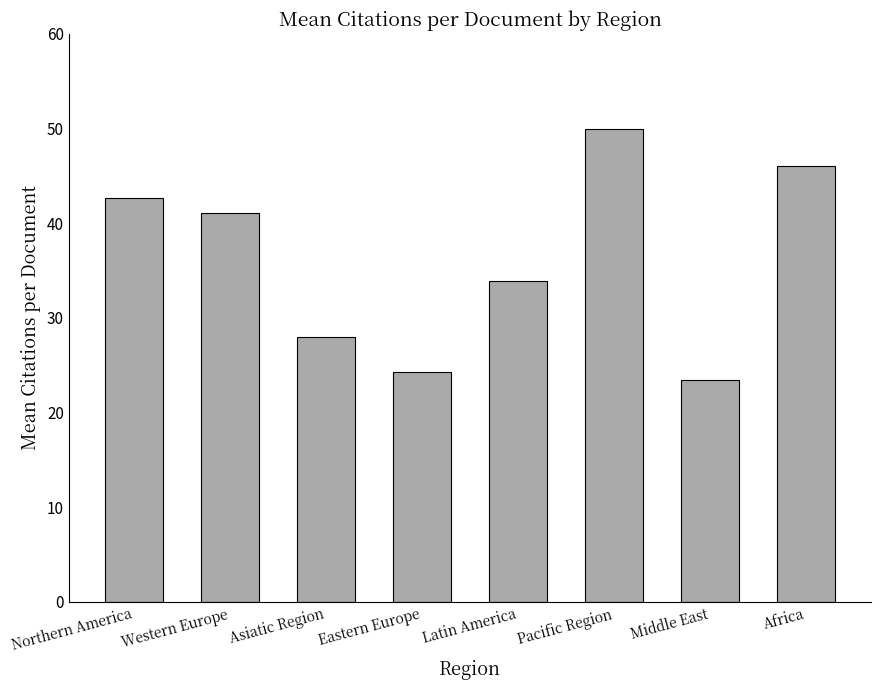

How many bars are there in total?

8